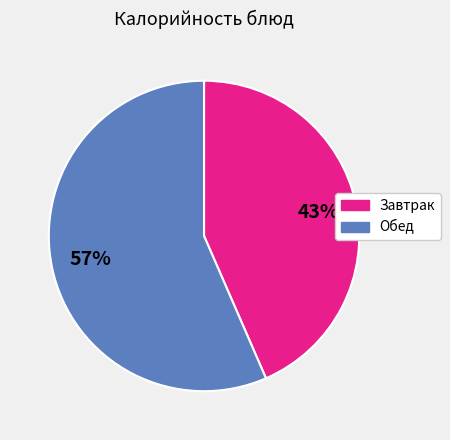

Is there a majority slice in this chart?

Yes